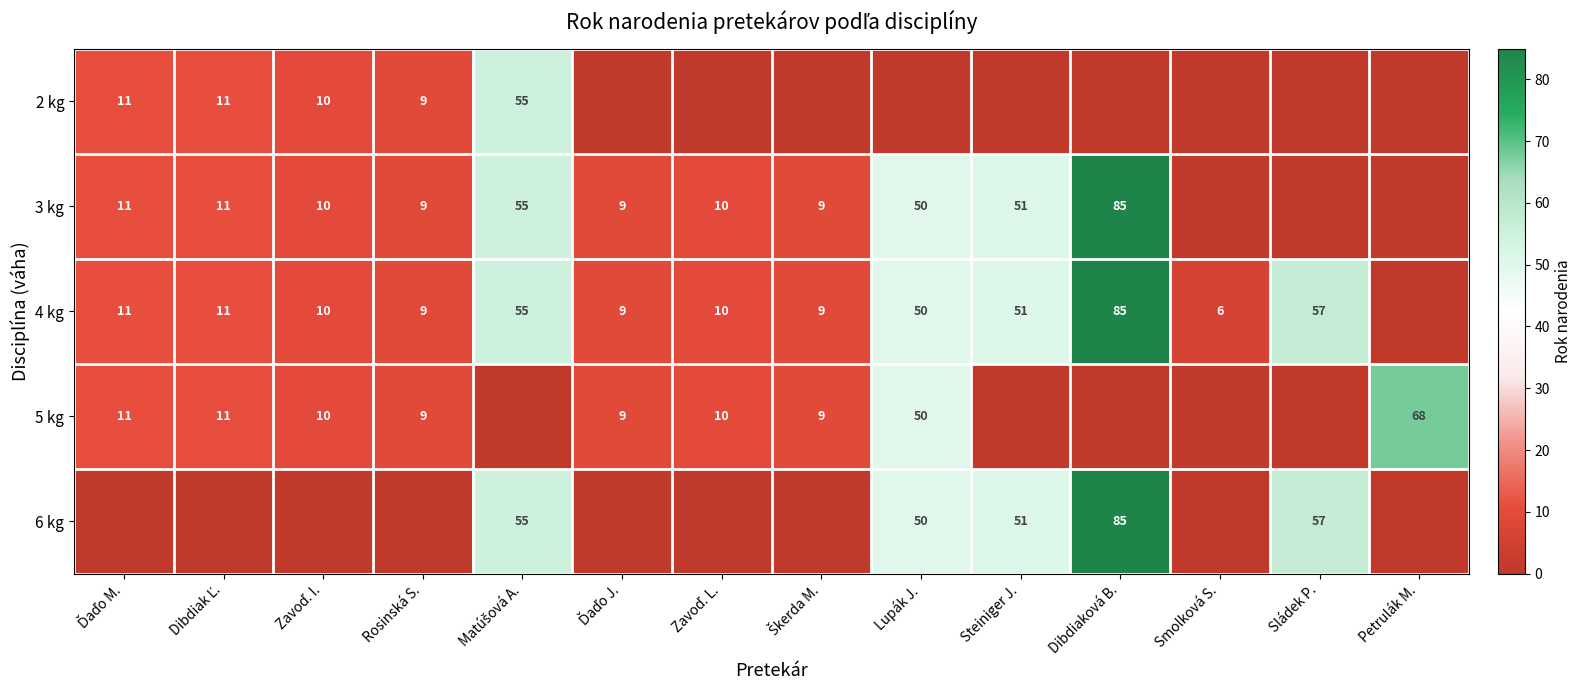

What is the difference between the highest and lowest values at Steiniger J.?

51